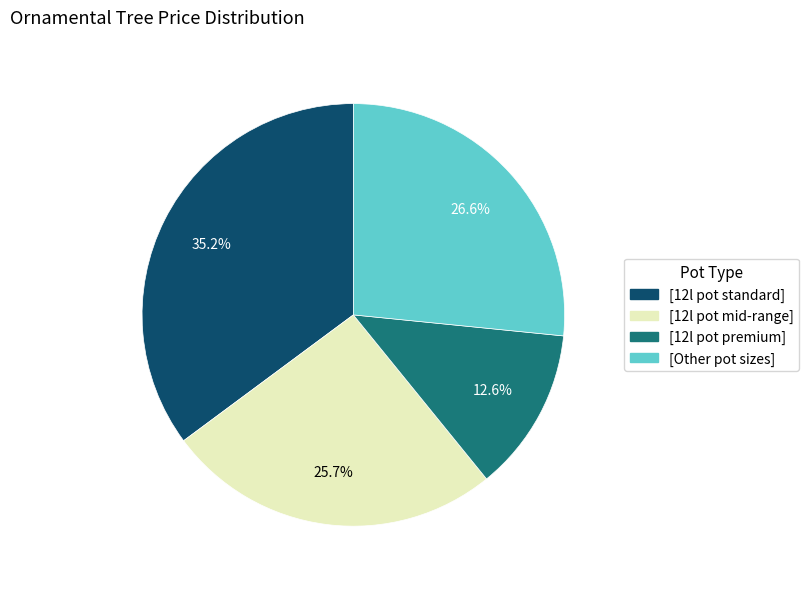

Is there any slice that represents more than half of the pie?

No